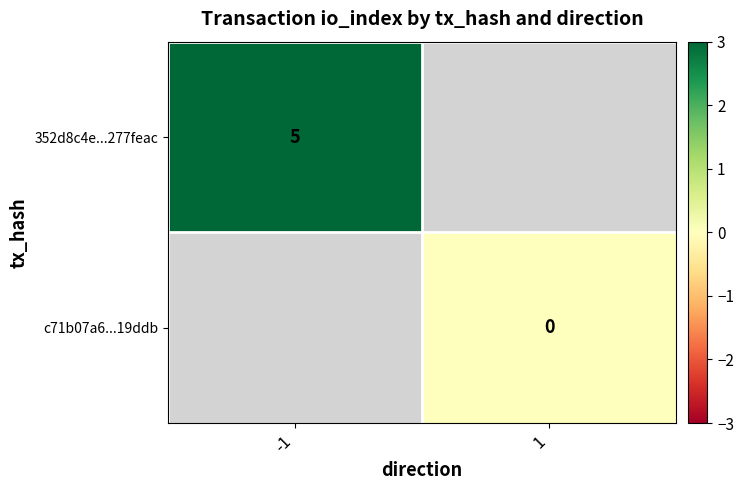

True or false: 352d8c4e...277feac has a value of 8 at -1.

False